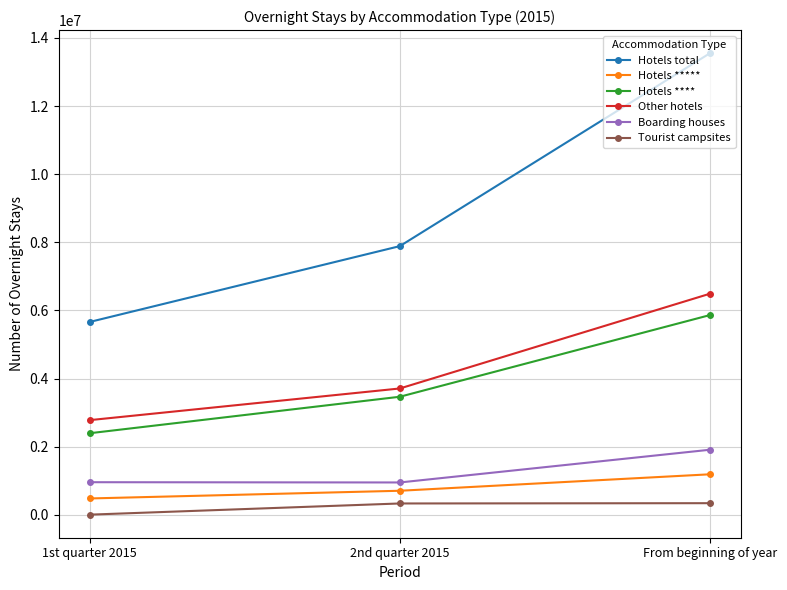

The Hotels total series shows 19299367 at From beginning of year. True or false?

False